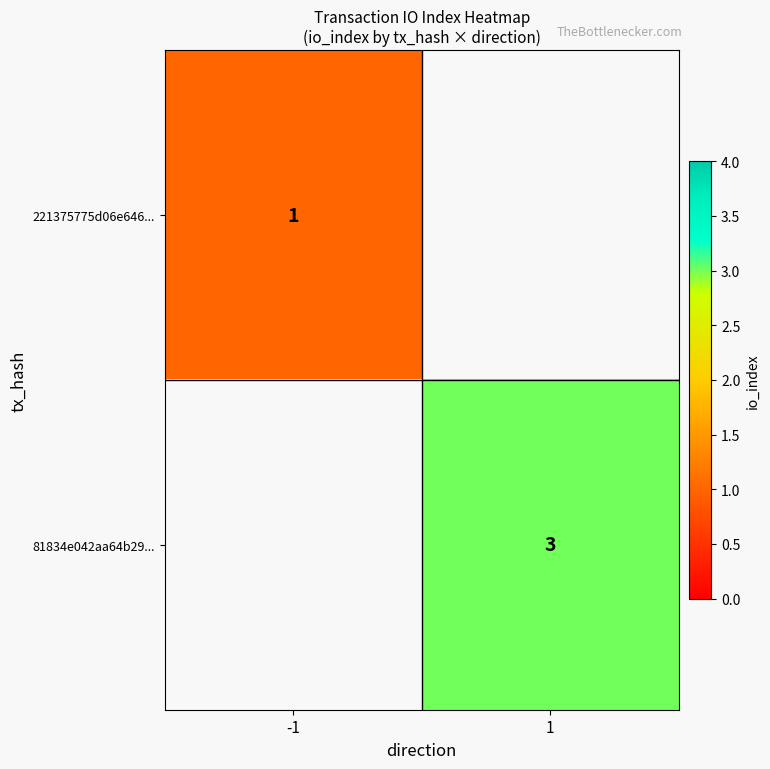

The 81834e042aa64b29... series shows 3 at 1. True or false?

True